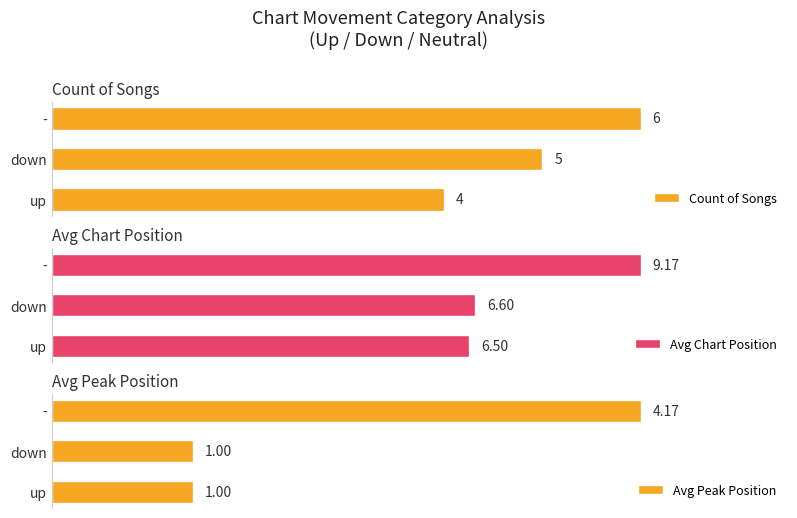

Where is Count of Songs nearest to the value 5?

down